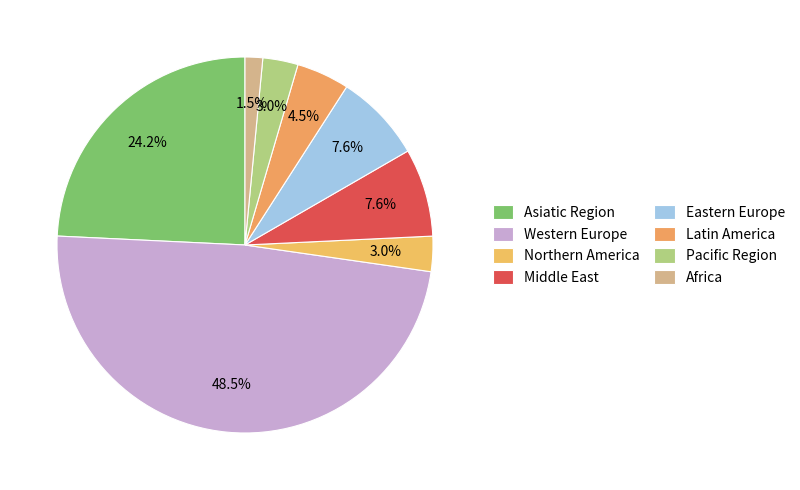

Which slice is the smallest?

Africa